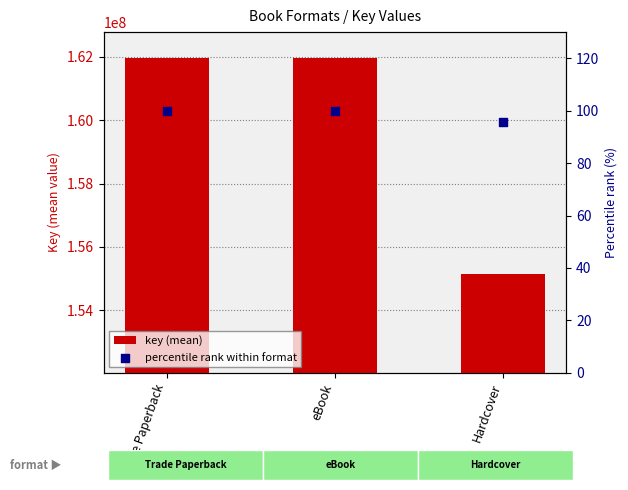

Which series has the largest total across all categories?

key (mean)